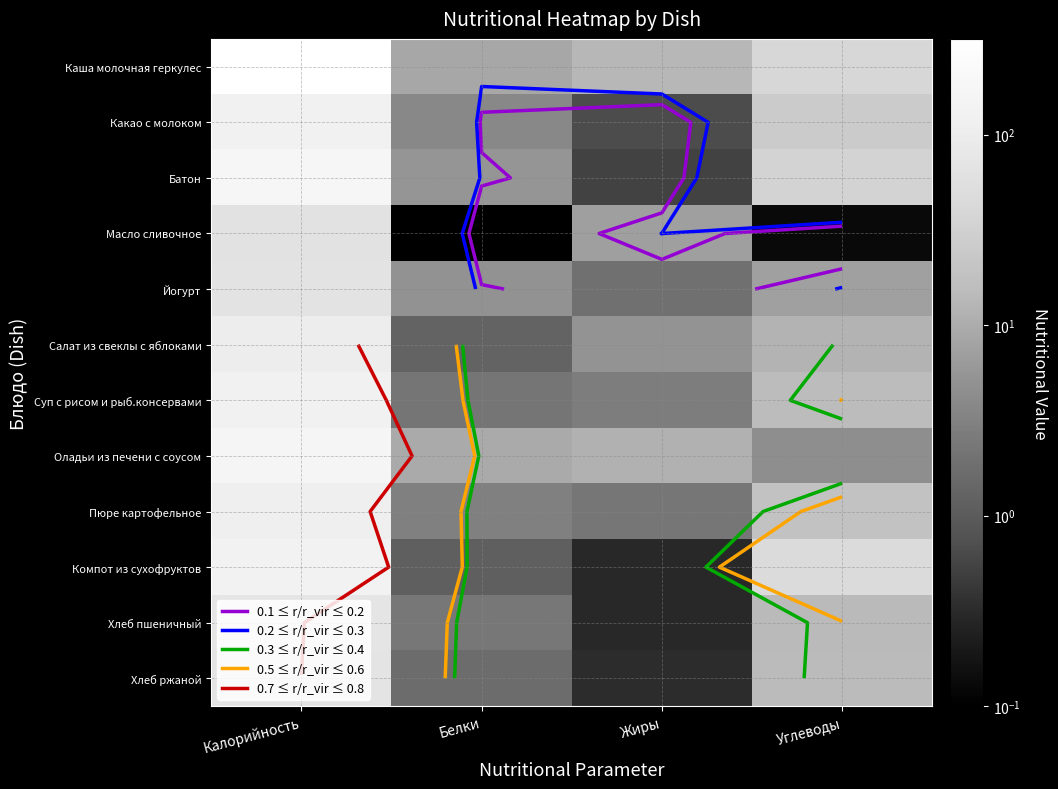

What is the spread (max minus min) of values at Белки?

9.2